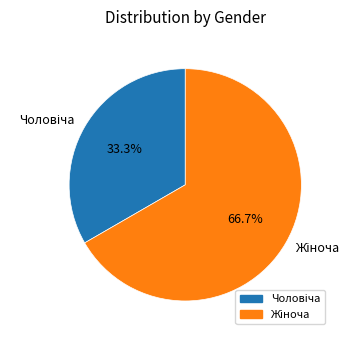

Is there a majority slice in this chart?

Yes